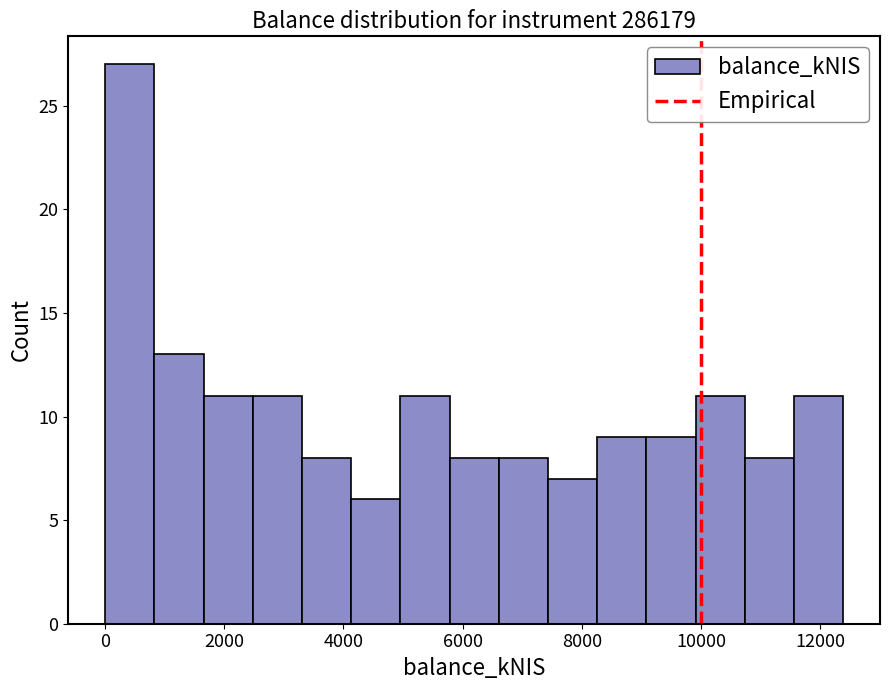

Reading left to right, transcribe this chart: for each bar, give the range it covers on the x-axis and its height. Neither the bar edges nor the heights are printed on the chart, so give them approximately, as read against the axes.

0 to 800: 27
800 to 1600: 13
1600 to 2400: 11
2400 to 3400: 11
3400 to 4200: 8
4200 to 5000: 6
5000 to 5800: 11
5800 to 6600: 8
6600 to 7400: 8
7400 to 8200: 7
8200 to 9000: 9
9000 to 10000: 9
10000 to 10800: 11
10800 to 11600: 8
11600 to 12400: 11